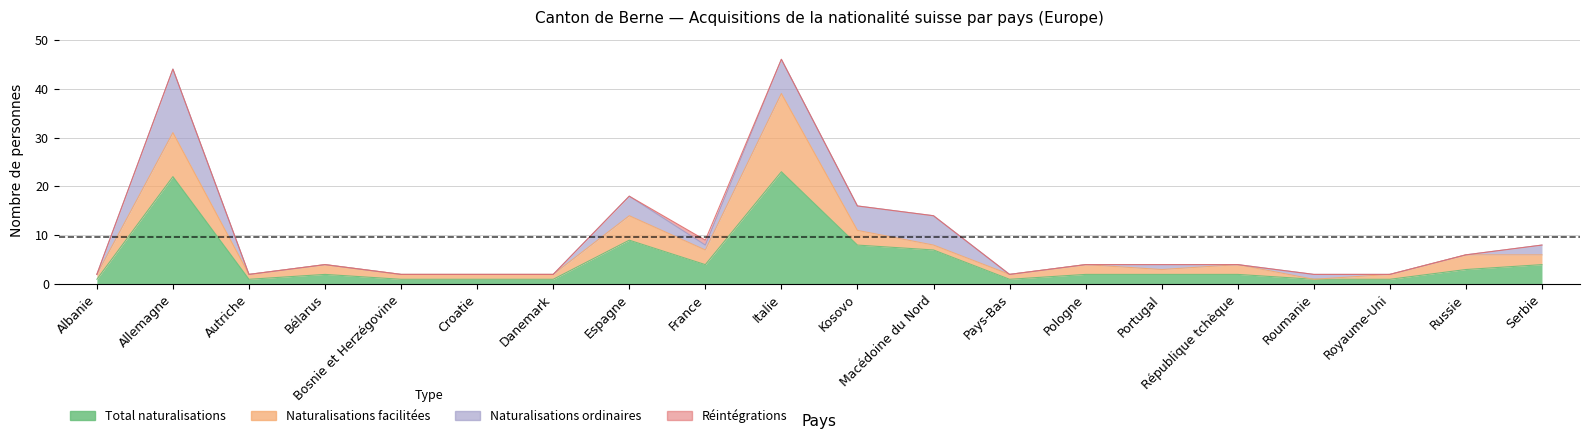

What is the total value across all series at France?

9